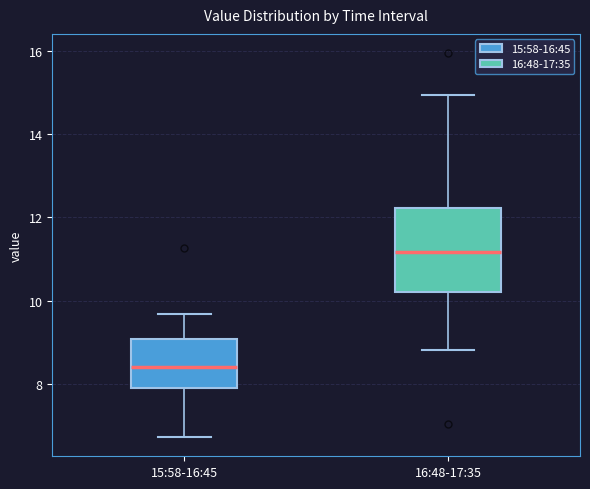

Reading left to right, transcribe this box plot: for each box, give where its median line is, the range the box spans, and where its two whiskers end, as read against the y-axis. The values are not printed on the chart, so give them approximately, as read against the axis.

15:58-16:45: median 8.4, box 8.0 to 9.0, whiskers 6.8 to 9.6
16:48-17:35: median 11.2, box 10.2 to 12.2, whiskers 8.8 to 15.0